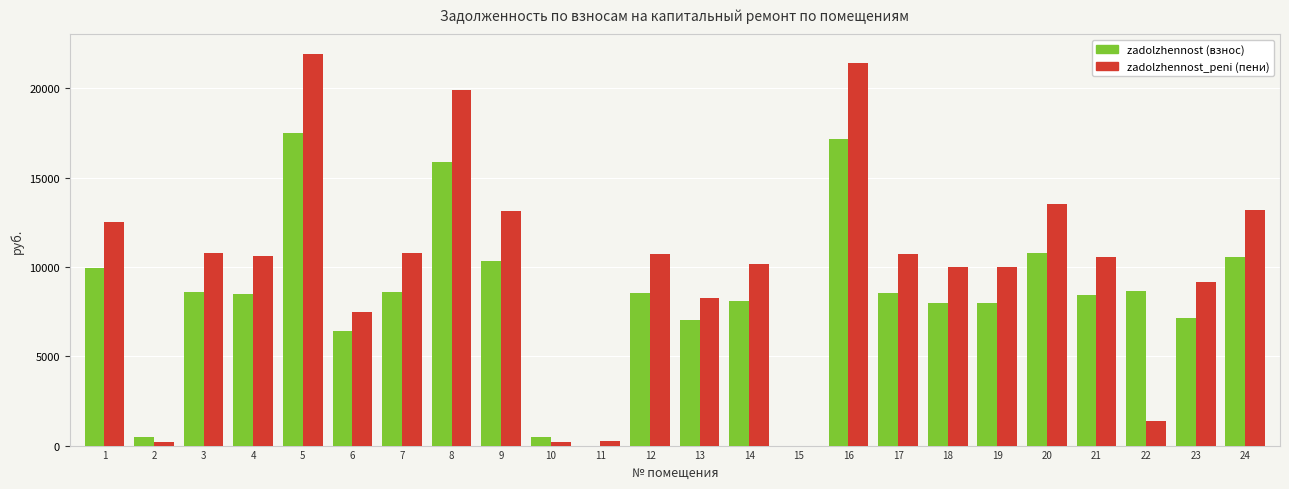

Which series has the largest total across all categories?

zadolzhennost_peni (пени)